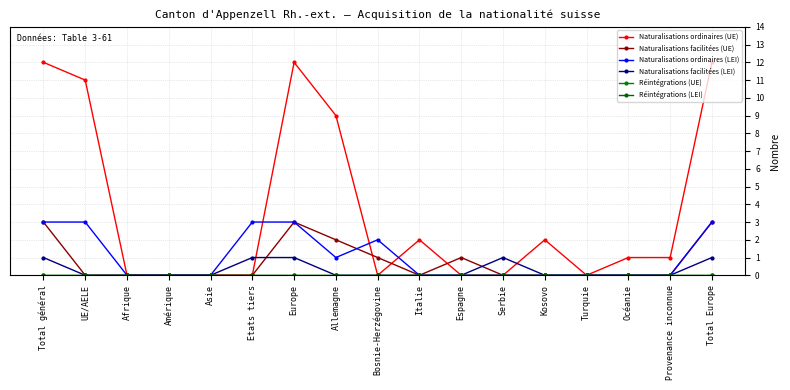

In Naturalisations ordinaires (UE), how many points are higher than both neighbors (excluding endpoints)?

3